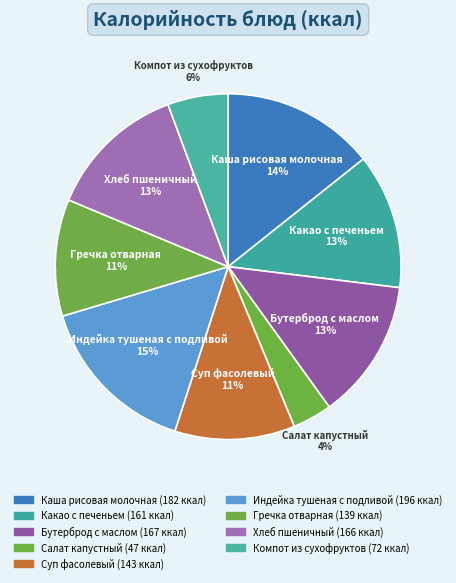

Which category has the biggest portion of the pie?

Индейка тушеная с подливой